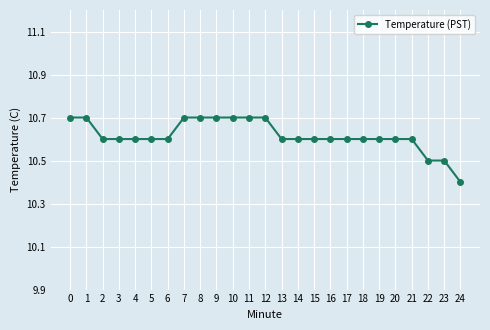

At which label is the value closest to 10?

24